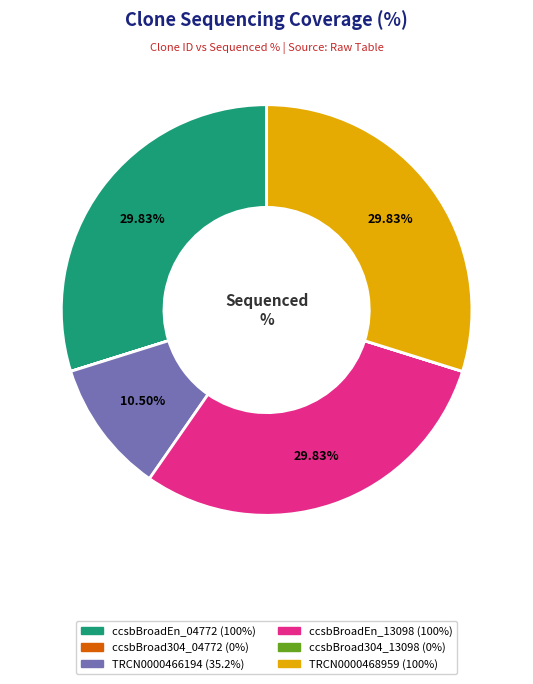

Is there any slice that represents more than half of the pie?

No